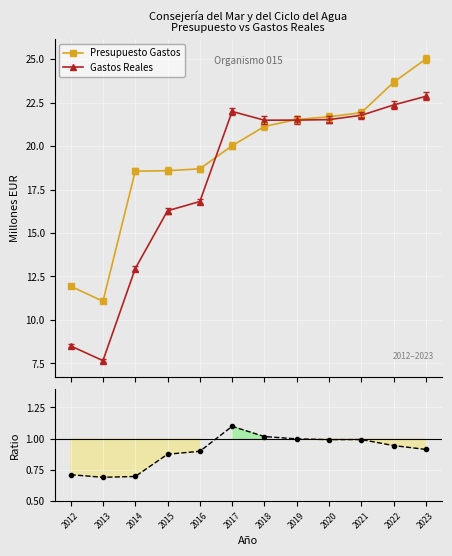

Rank the categories by Ratio Reales/Presupuesto value from highest to lowest.

2017, 2018, 2019, 2021, 2020, 2022, 2023, 2016, 2015, 2012, 2014, 2013